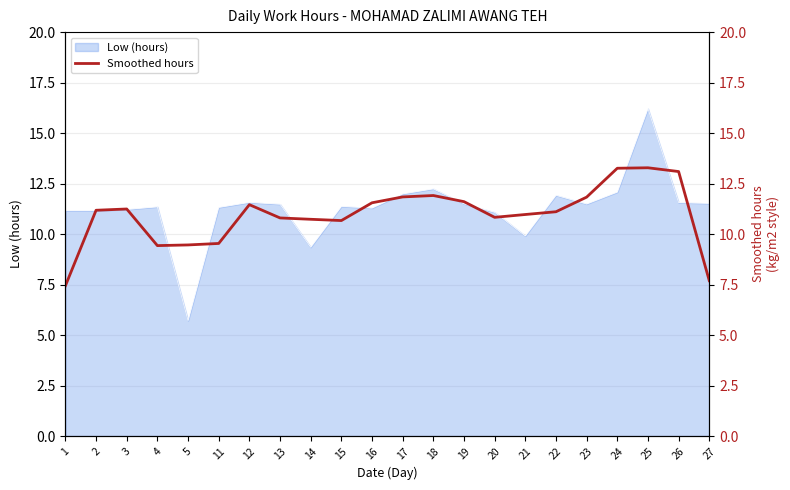

At which label does Low (hours) reach its minimum?

5